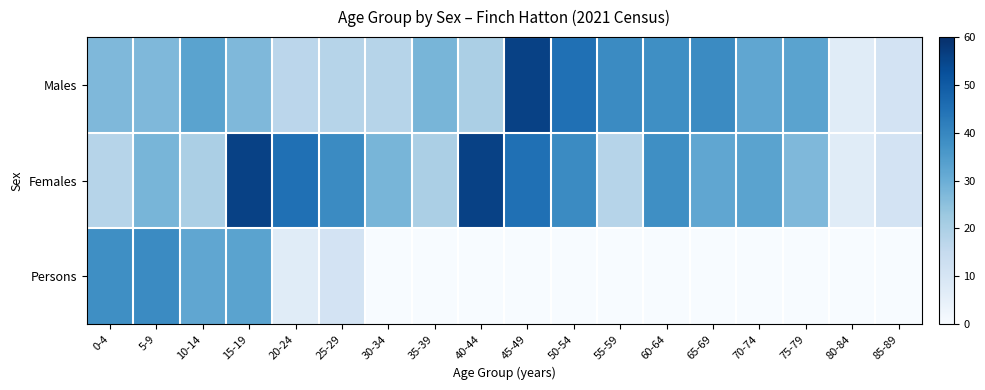

Which series has the largest total across all categories?

Females